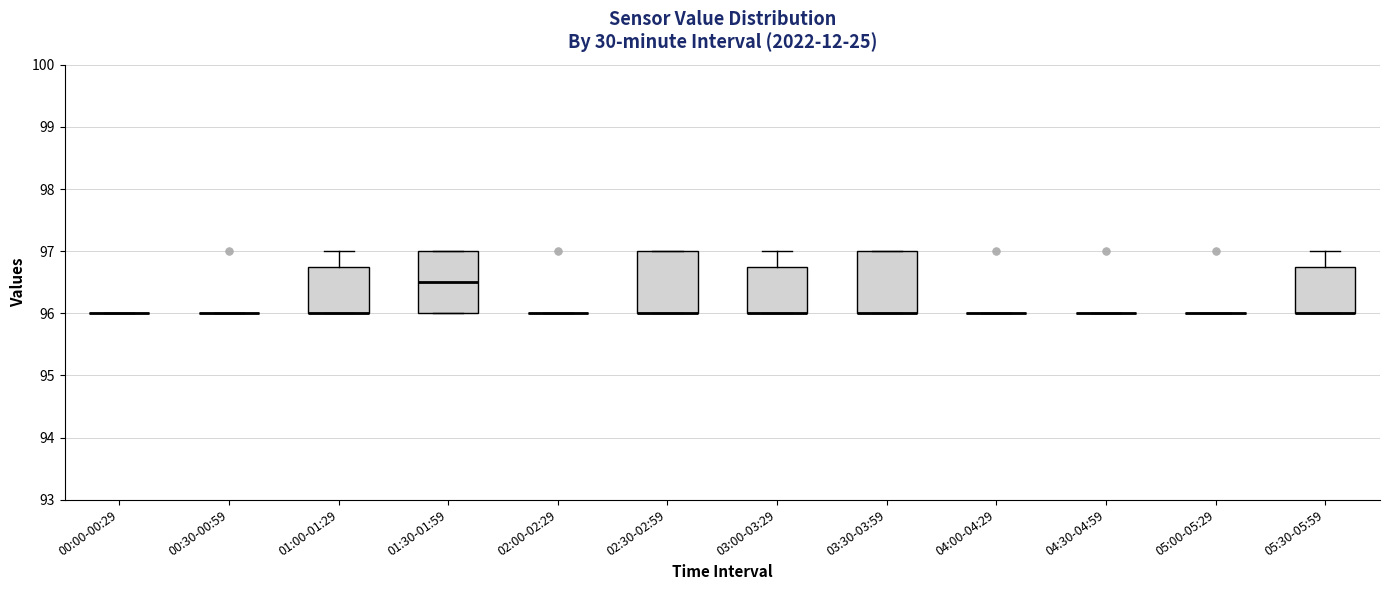

Reading left to right, read every box against the y-axis: the position of its median line, the range the box covers, and the ends of its whiskers. The values are not printed on the chart, so give them approximately, as read against the axis.

00:00-00:29: box collapsed to a line at 96.0, whiskers 96.0 to 96.0
00:30-00:59: box collapsed to a line at 96.0, whiskers 96.0 to 96.0
01:00-01:29: median 96.0 (drawn on the box's lower edge), box 96.0 to 96.8, whiskers 96.0 to 97.0
01:30-01:59: median 96.5, box 96.0 to 97.0, whiskers 96.0 to 97.0
02:00-02:29: box collapsed to a line at 96.0, whiskers 96.0 to 96.0
02:30-02:59: median 96.0 (drawn on the box's lower edge), box 96.0 to 97.0, whiskers 96.0 to 97.0
03:00-03:29: median 96.0 (drawn on the box's lower edge), box 96.0 to 96.8, whiskers 96.0 to 97.0
03:30-03:59: median 96.0 (drawn on the box's lower edge), box 96.0 to 97.0, whiskers 96.0 to 97.0
04:00-04:29: box collapsed to a line at 96.0, whiskers 96.0 to 96.0
04:30-04:59: box collapsed to a line at 96.0, whiskers 96.0 to 96.0
05:00-05:29: box collapsed to a line at 96.0, whiskers 96.0 to 96.0
05:30-05:59: median 96.0 (drawn on the box's lower edge), box 96.0 to 96.8, whiskers 96.0 to 97.0